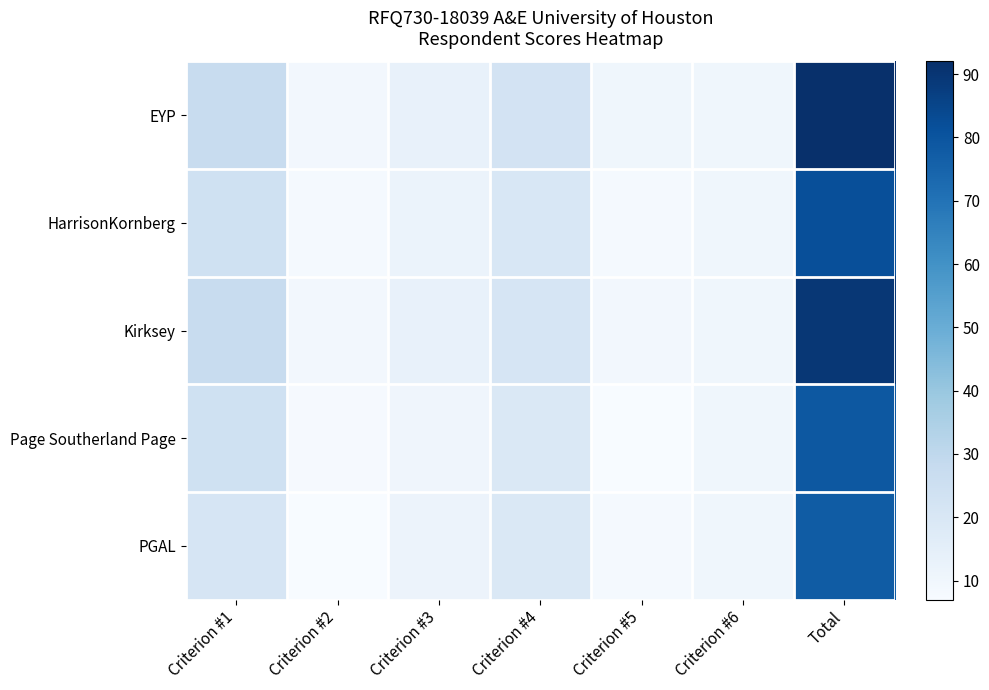

At which category does the chart reach its peak across all series?

Total